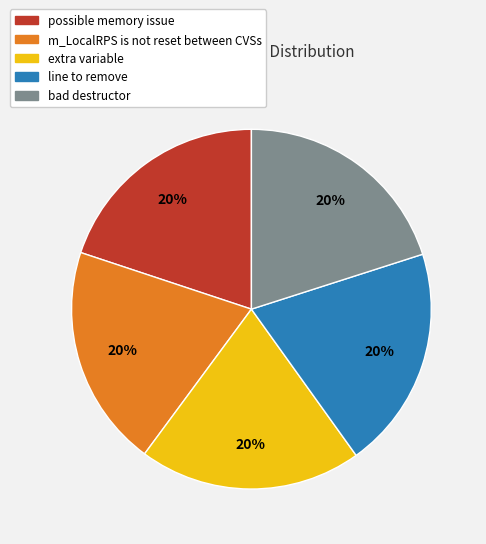

Do possible memory issue and line to remove together represent more than half of the pie?

No